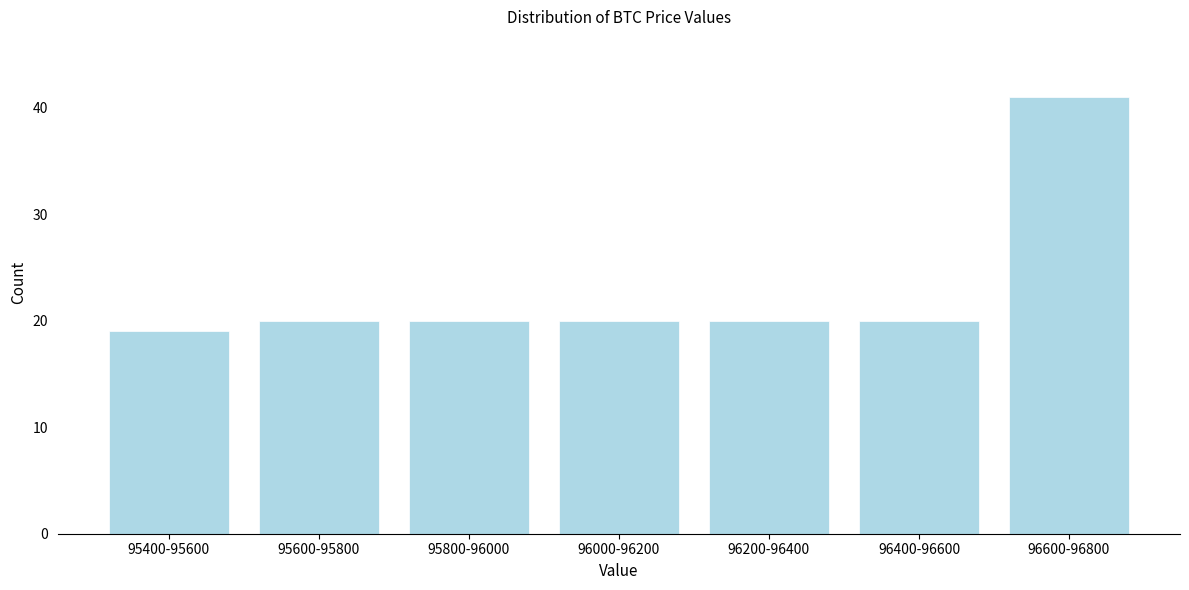

Reading left to right, list all the values displayed in this chart.

95400-95600=19	95600-95800=20	95800-96000=20	96000-96200=20	96200-96400=20	96400-96600=20	96600-96800=41